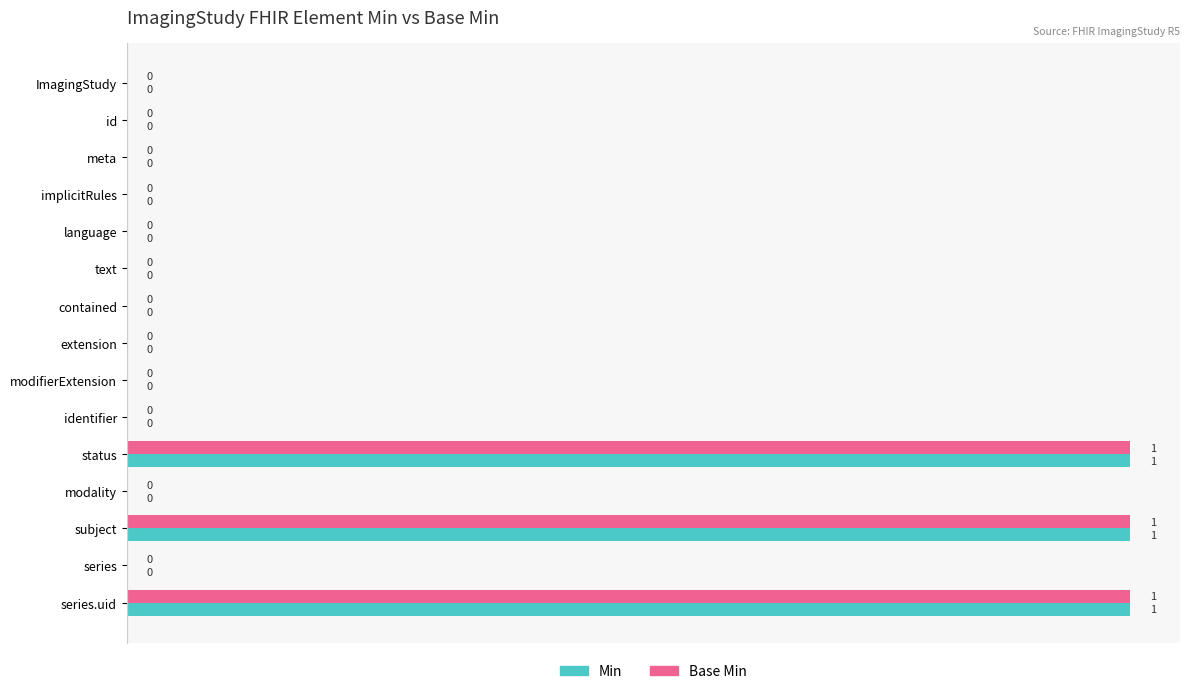

What is the highest value of the Min series?

1